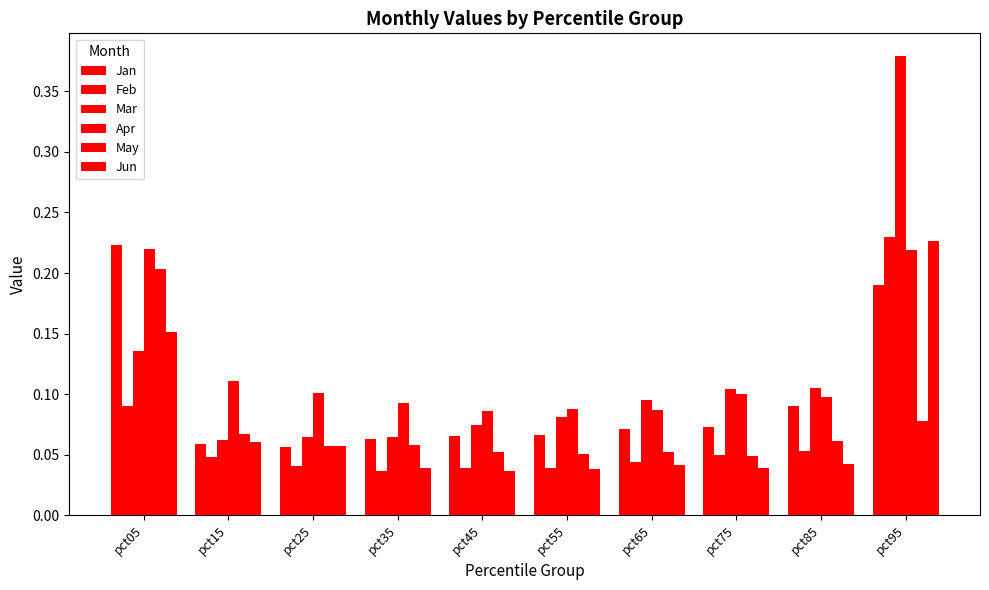

What is the difference between the second highest and minimum values in the Mar series?

0.1